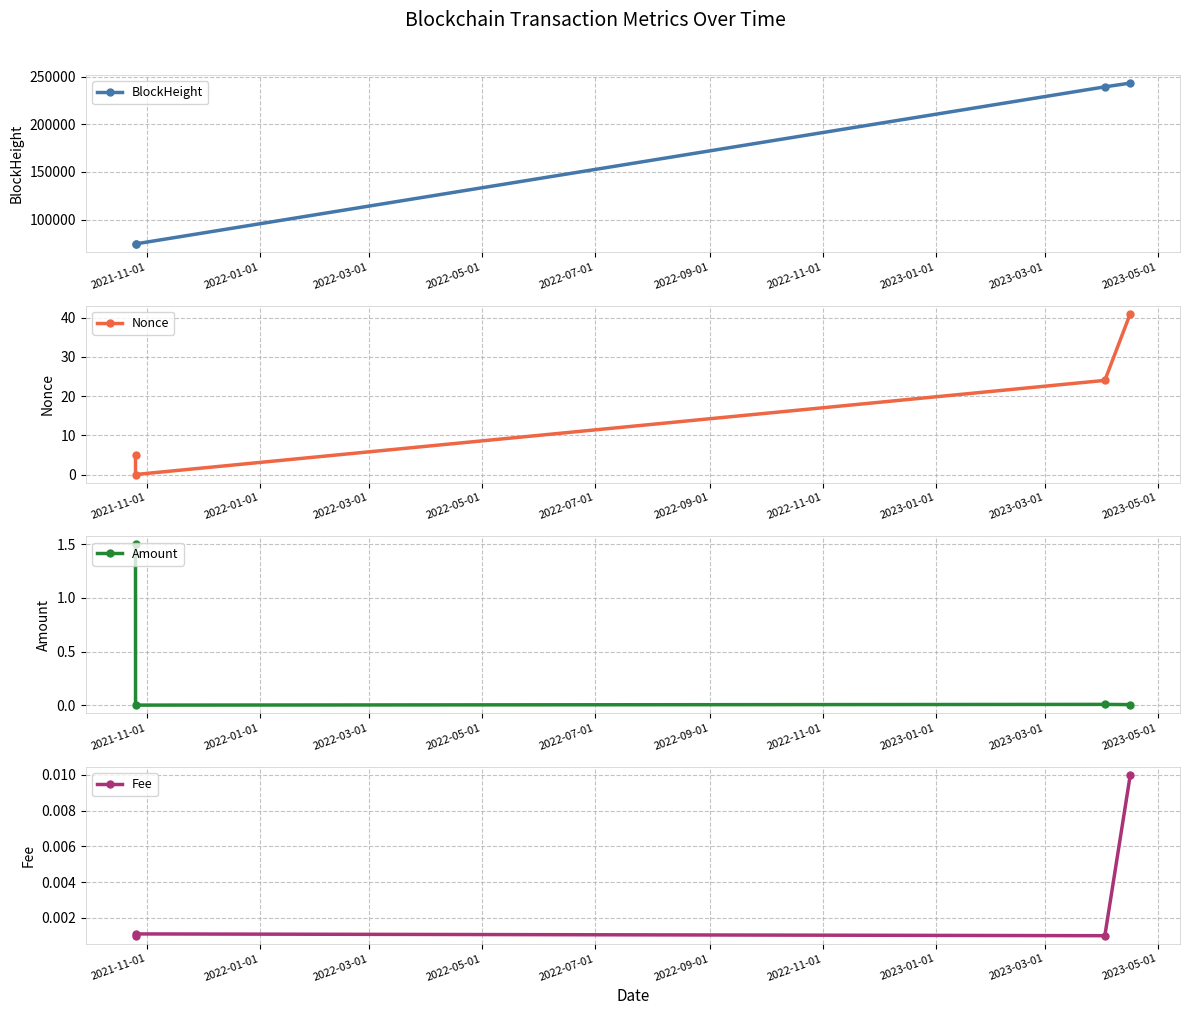

What is the value of the BlockHeight point at the 1st from the left?

74389